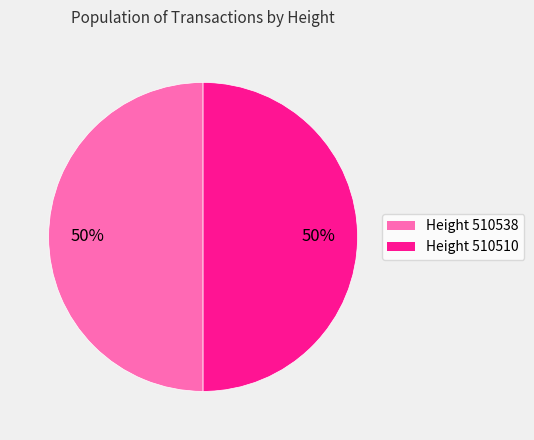

Count the number of slices in the pie.

2